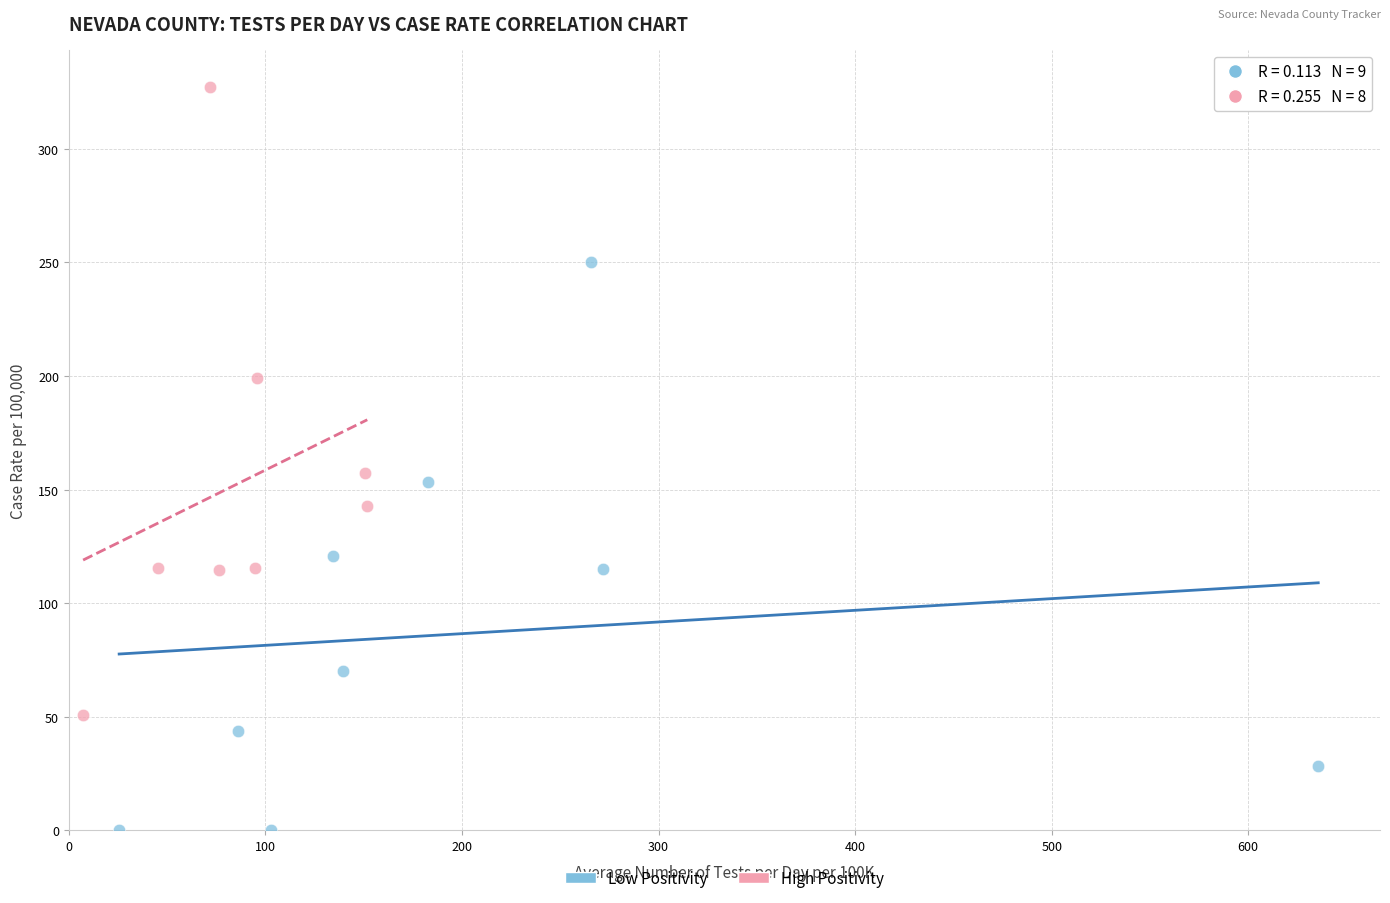

Which series reaches the maximum Y coordinate?

High Positivity